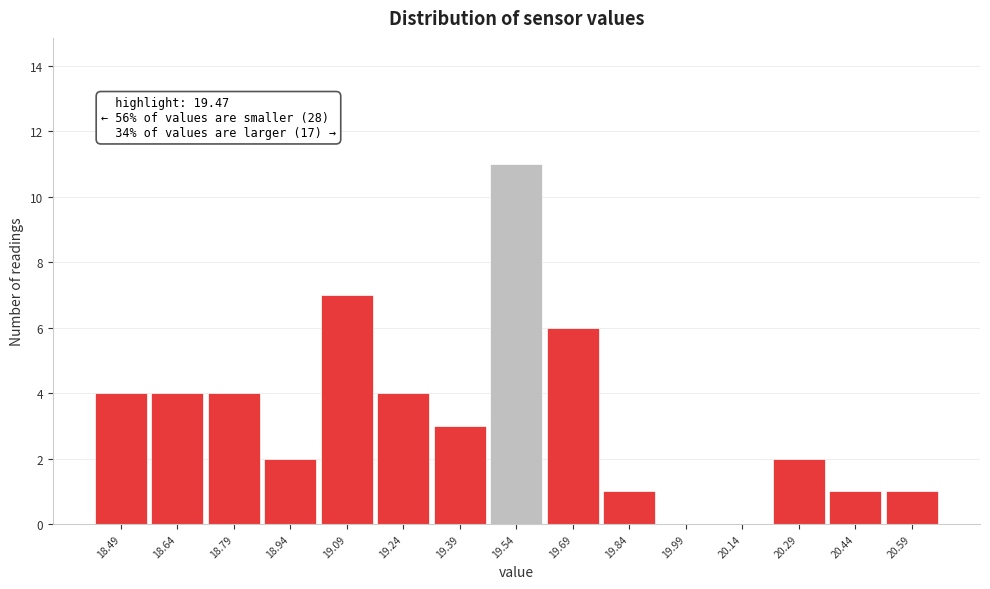

Which range on the x-axis has the tallest bar?

19.46 to 19.62